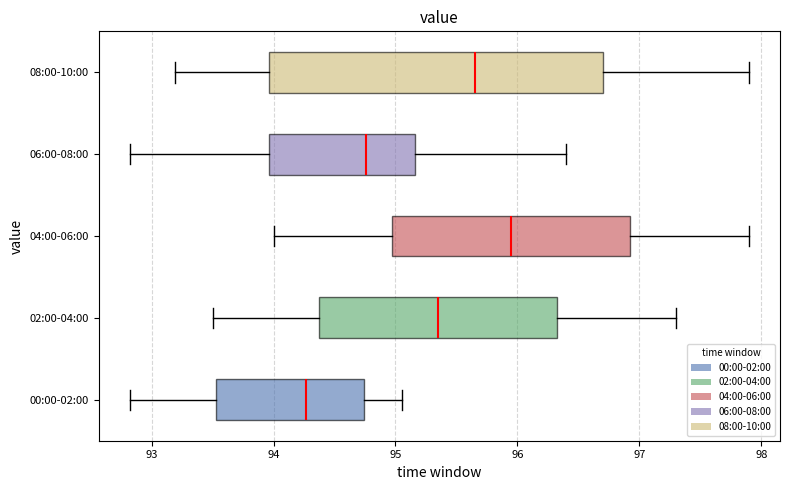

Where does the left whisker of the box for 06:00-08:00 end on the x-axis? The values are not printed on the chart, so give them approximately, as read against the axis.

92.8